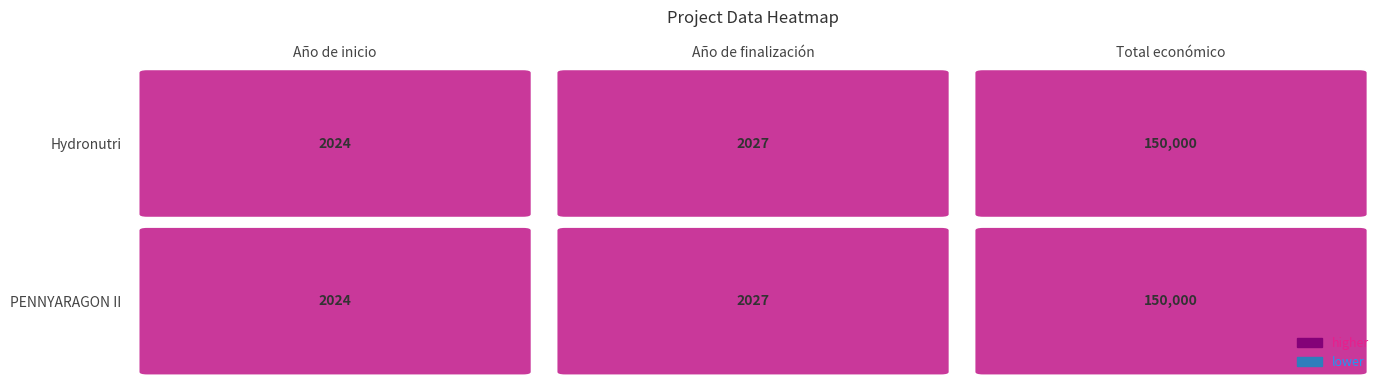

How many data points in Hydronutri are above 2027?

1